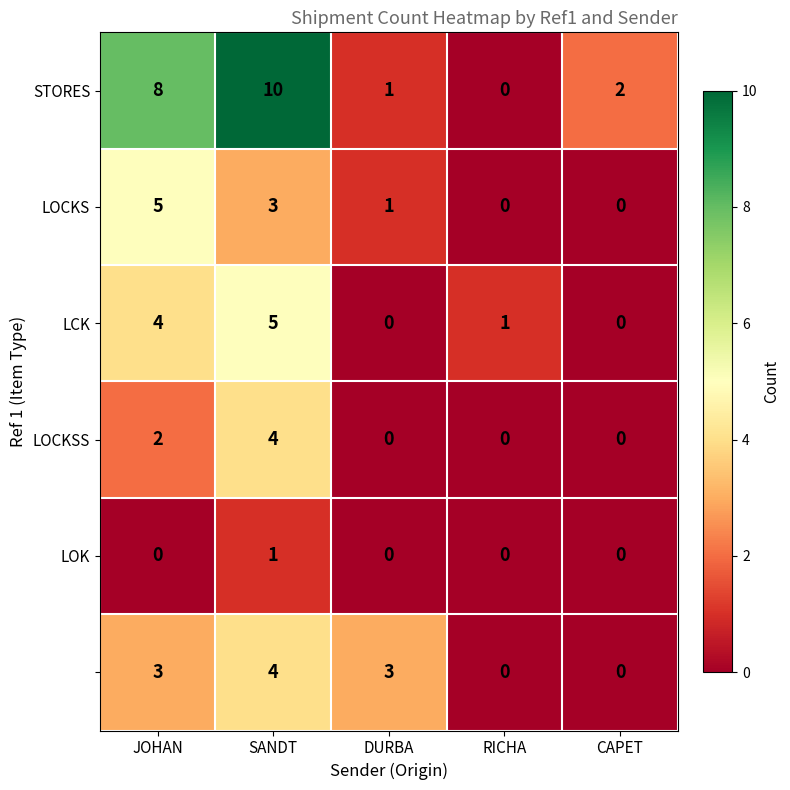

What is the maximum value shown in the chart?

10